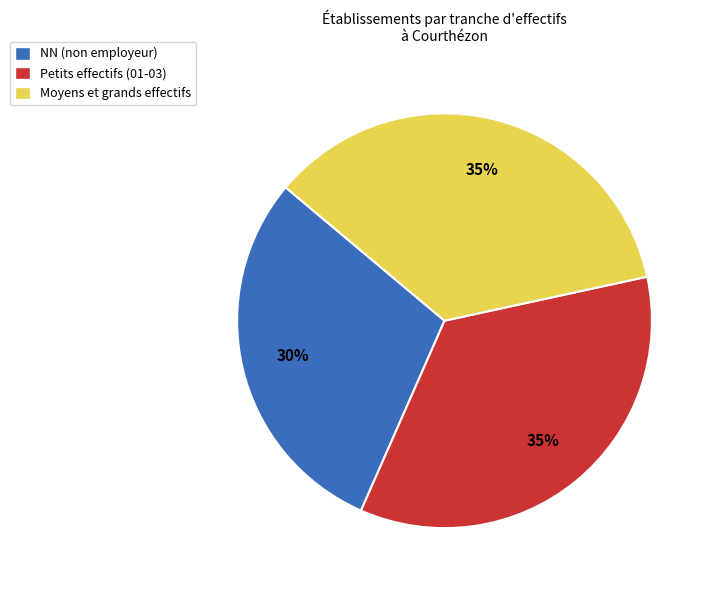

Do Moyens et grands effectifs and Petits effectifs (01-03) together represent more than half of the pie?

Yes